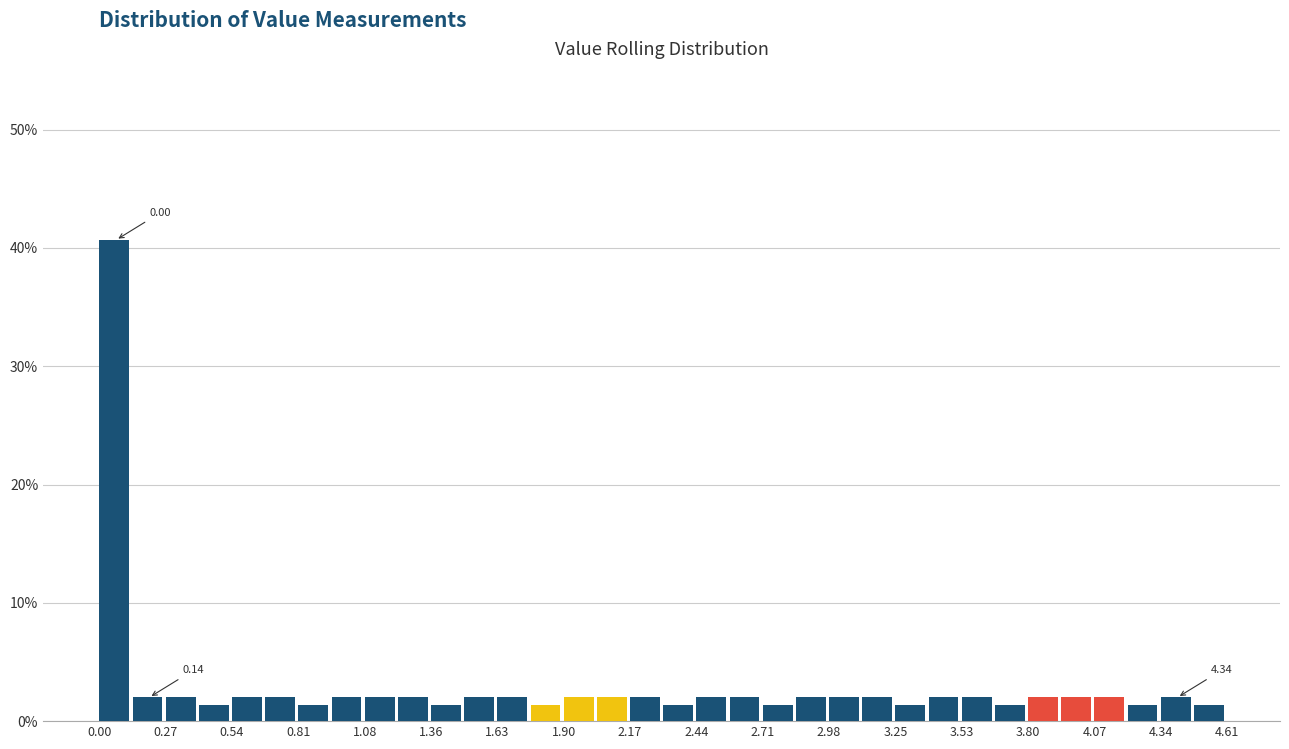

Read against the x-axis, roughly where is the centre of the tallest bar?

0.05